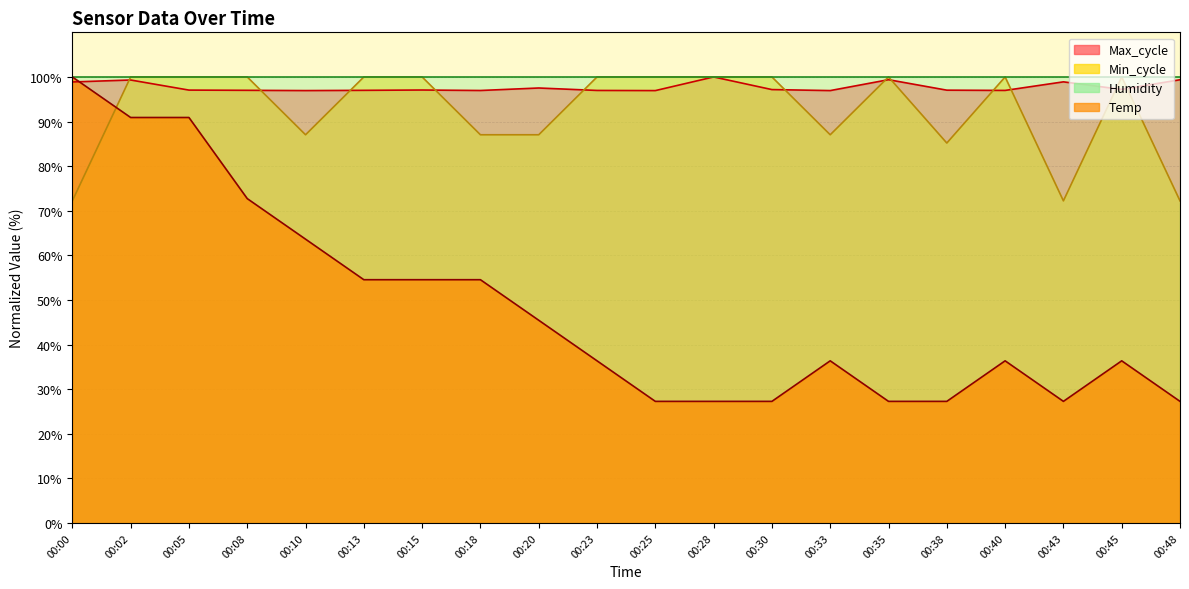

Which series ends up on top after the final intersection of Min_cycle and Temp?

Min_cycle